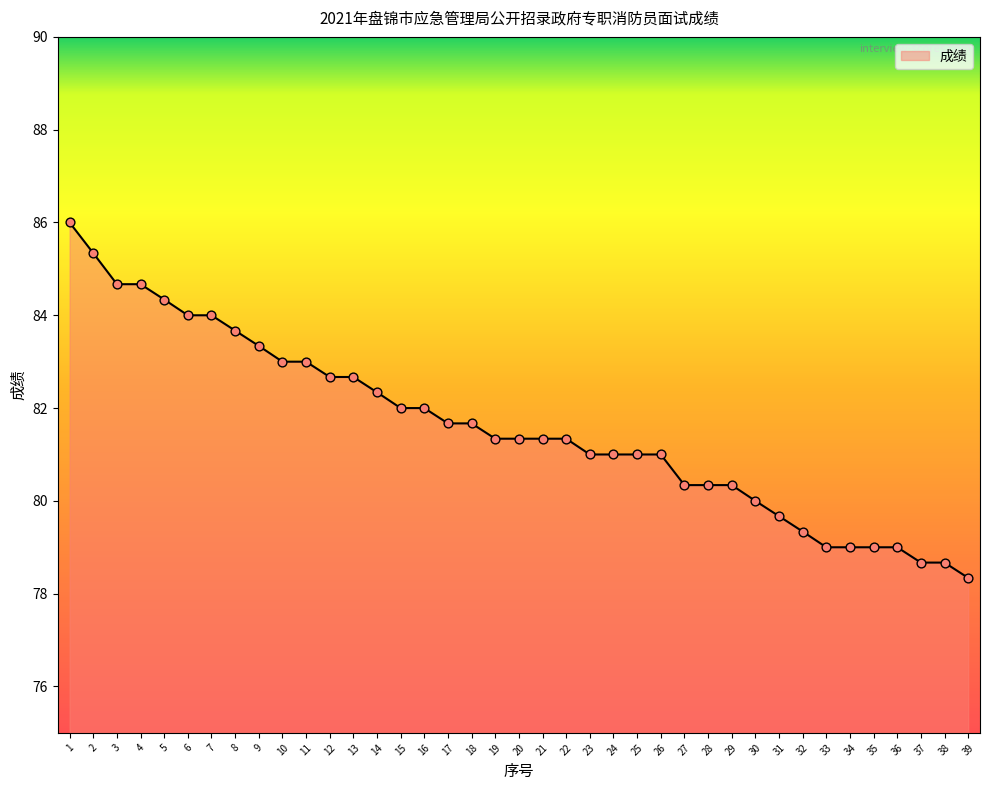

Between 1 and 15, which is larger?

1